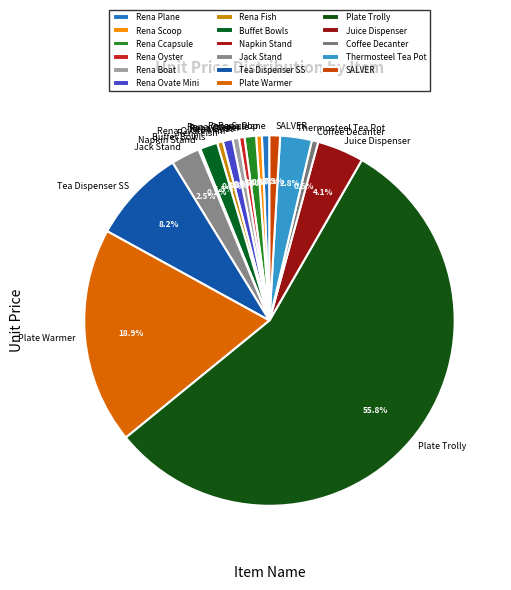

Which category accounts for the majority?

Plate Trolly